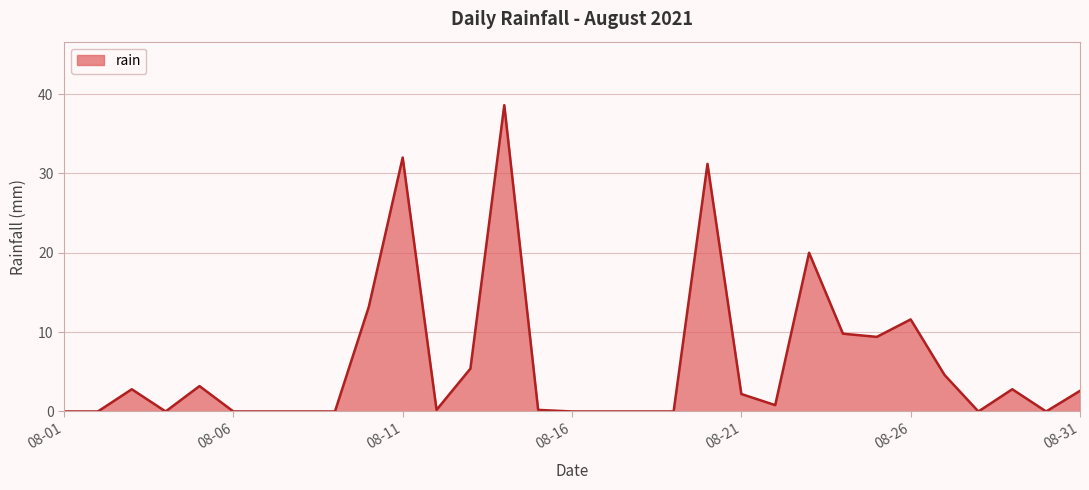

What is the greatest value displayed?

38.6